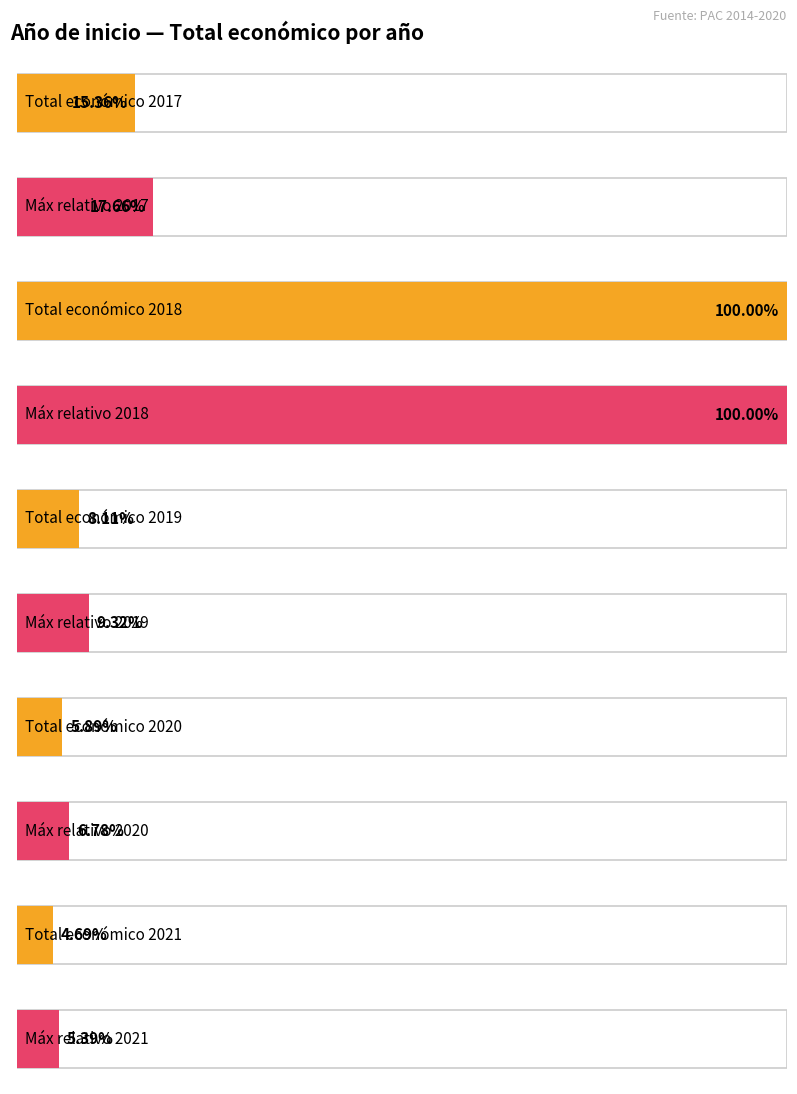

The chart shows a value of 1059102 at 2019. True or false?

False